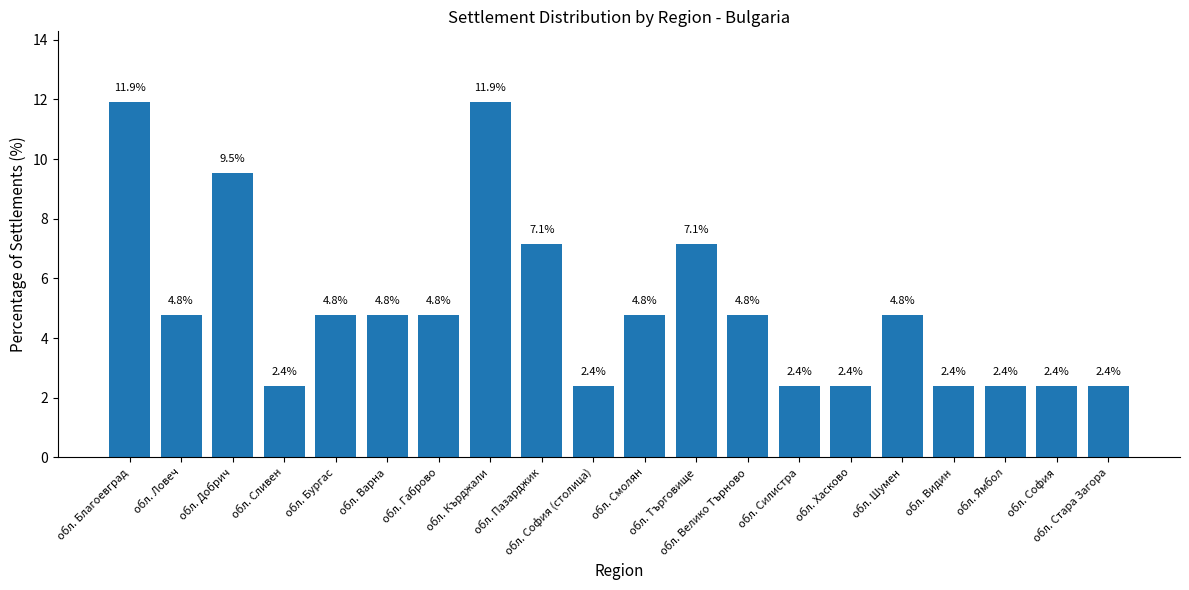

What is the value of the 18th bar from the left?

2.4